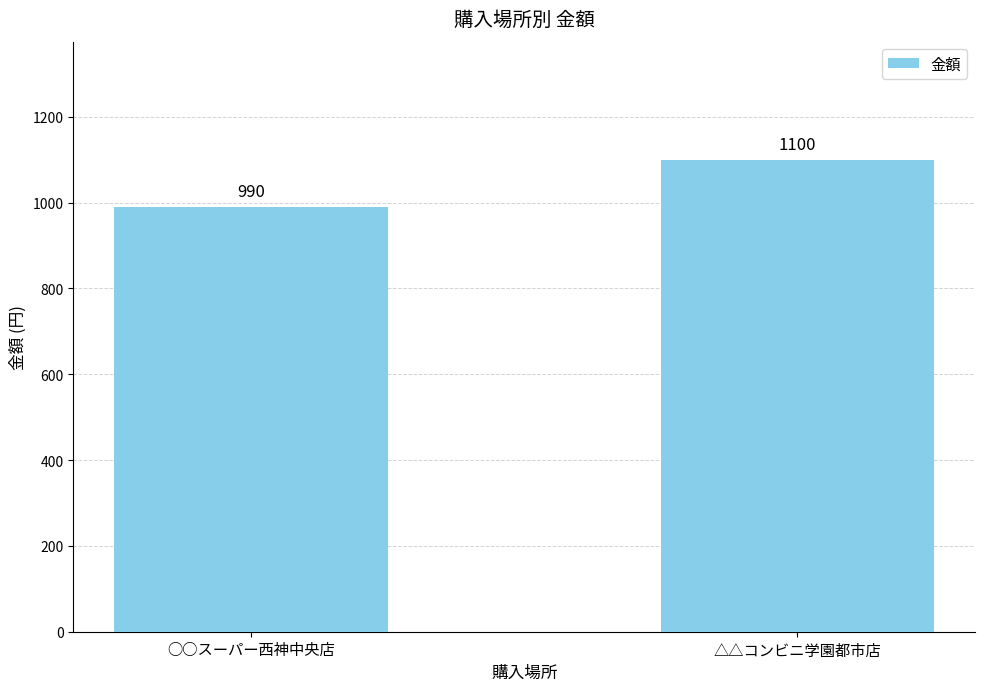

Reading left to right, list all the values displayed in this chart.

○○スーパー西神中央店=990	△△コンビニ学園都市店=1100